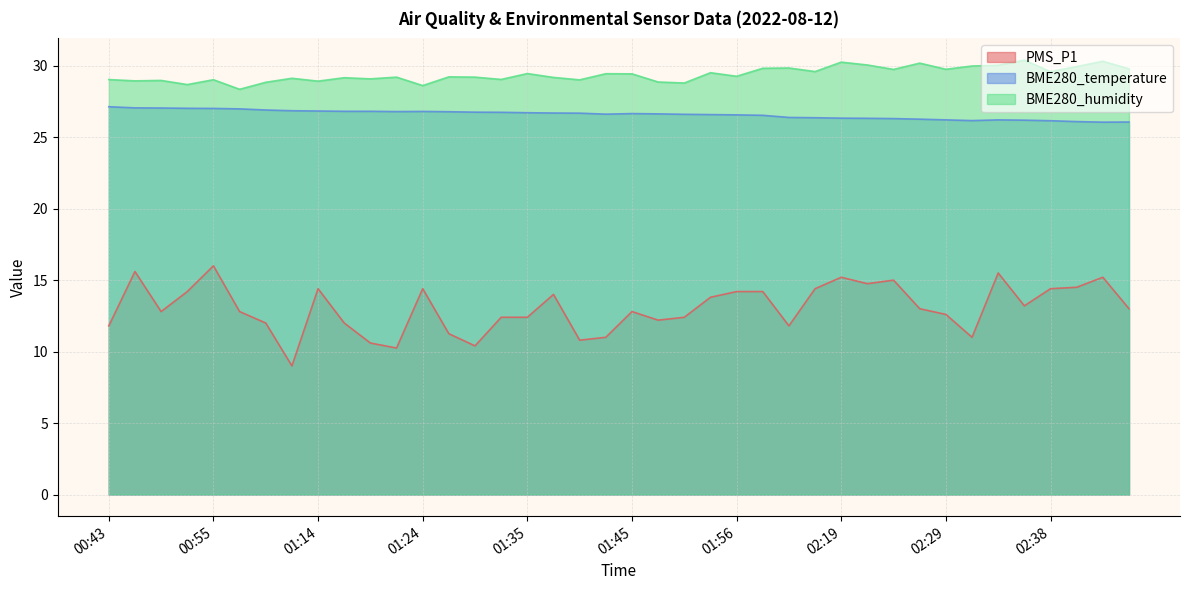

How many lines are shown in the chart?

3